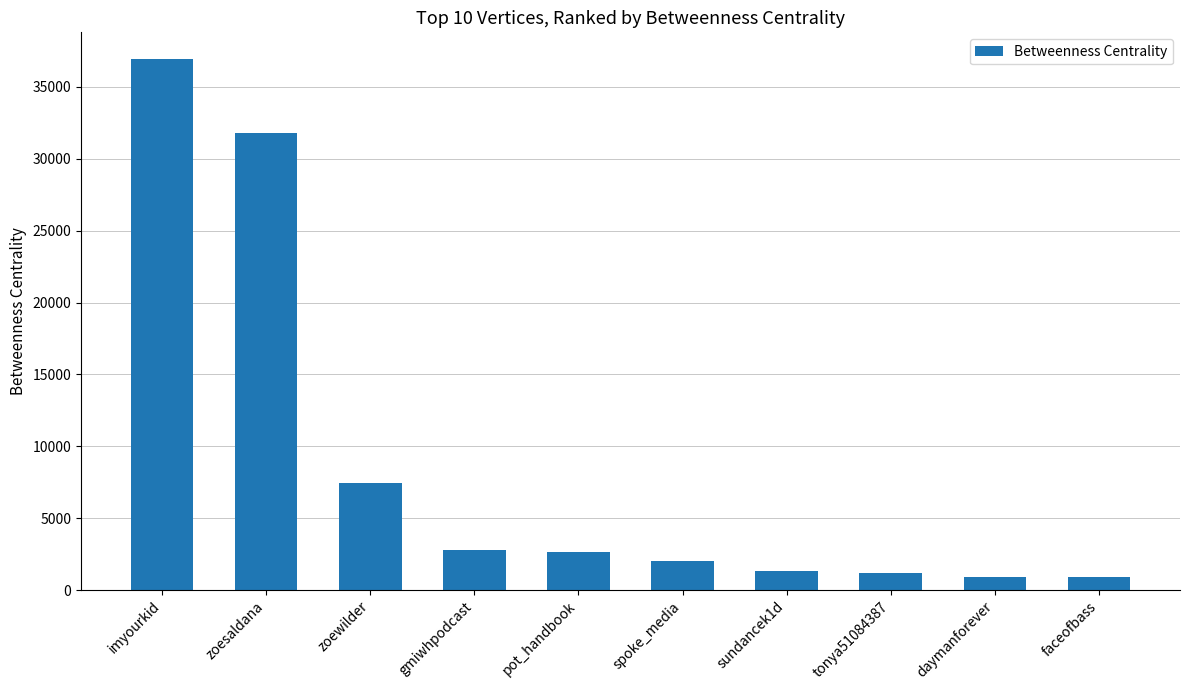

True or false: the data shows 48121.2 at zoesaldana.

False